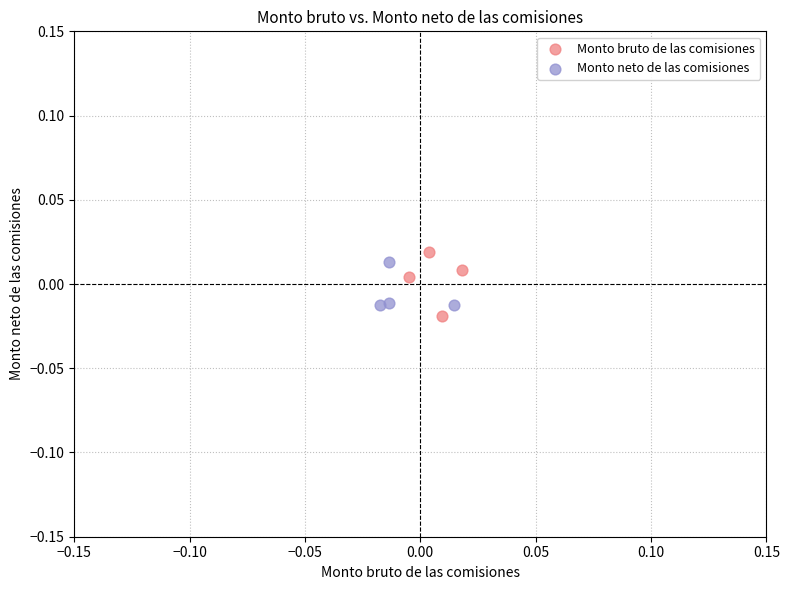

Which series reaches the minimum Y coordinate?

Monto bruto de las comisiones